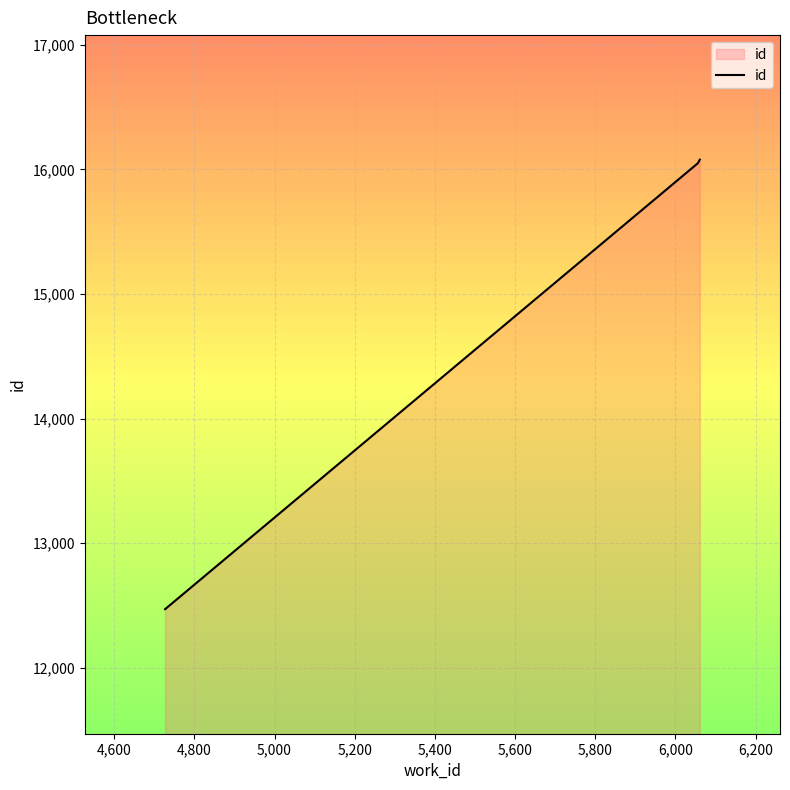

What is the minimum value shown in the chart?

12469